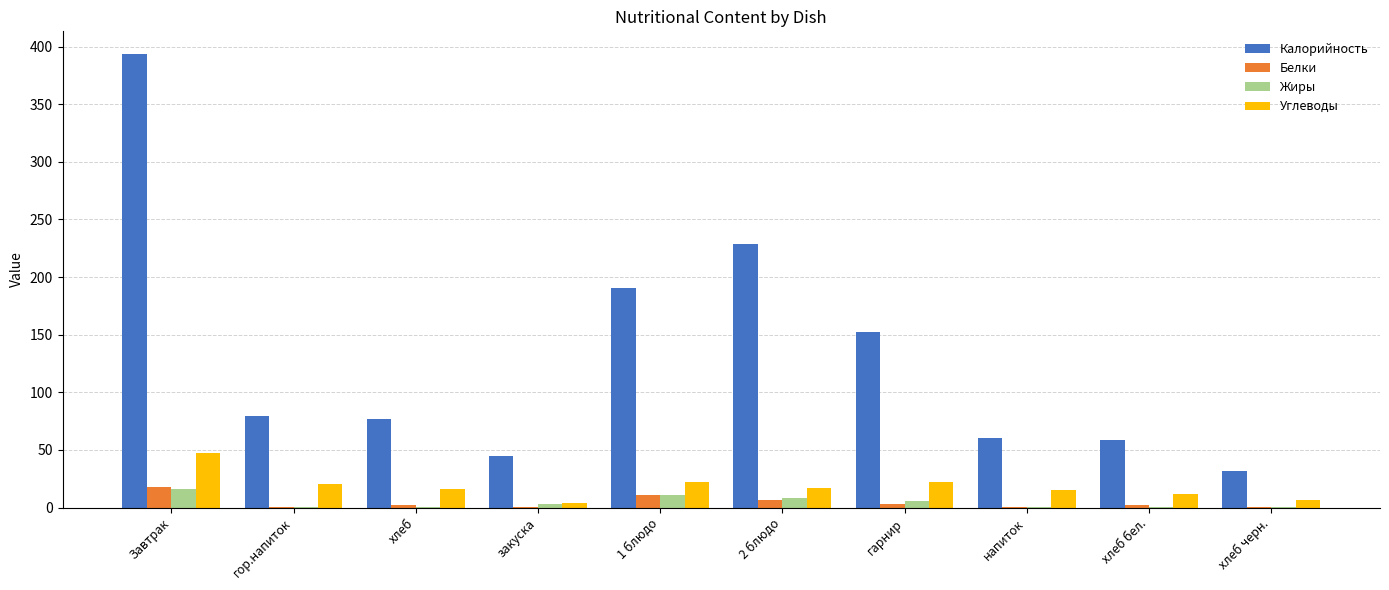

What is the sum of all Белки values?

45.7